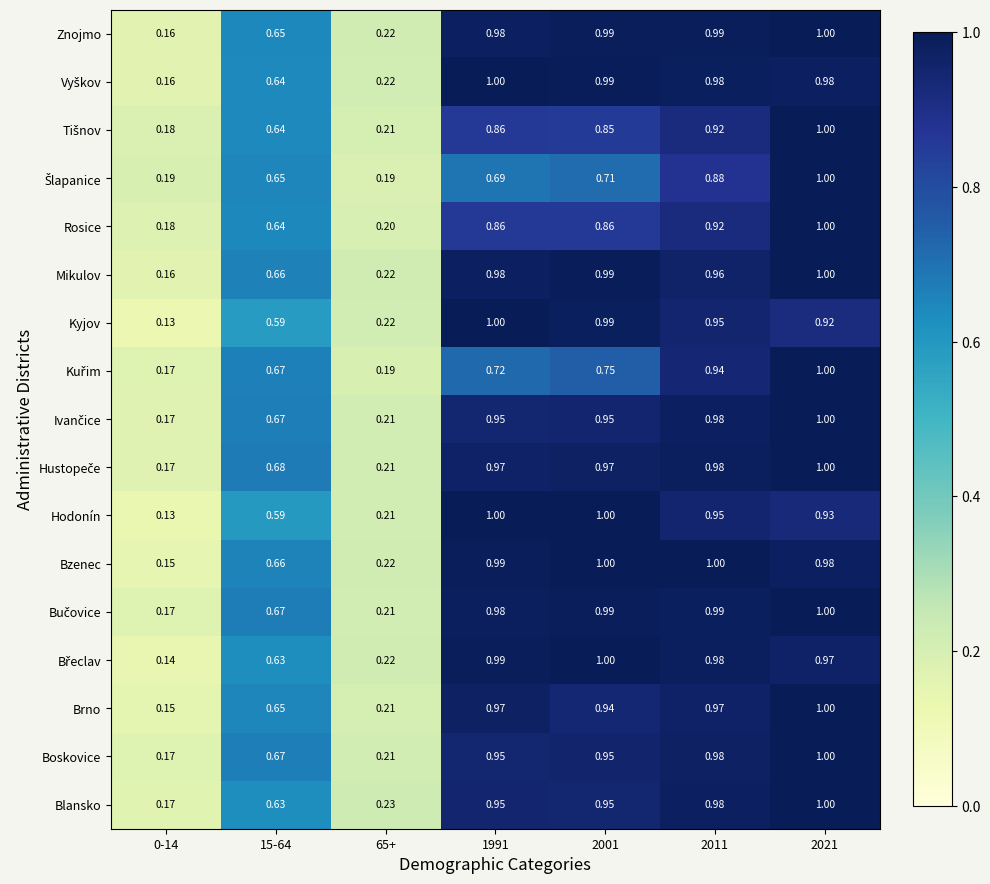

Between 0-14 and 2021, which series saw the biggest shift?

Brno